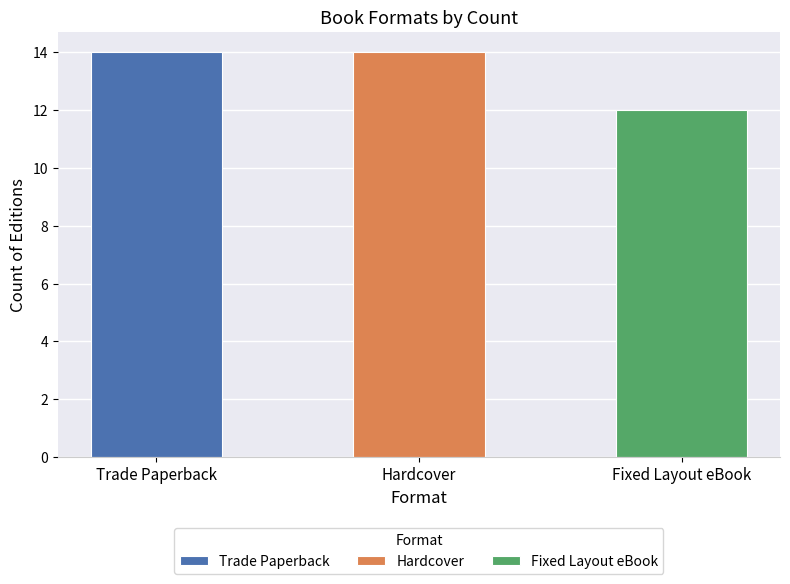

What is the sum of all values?

40